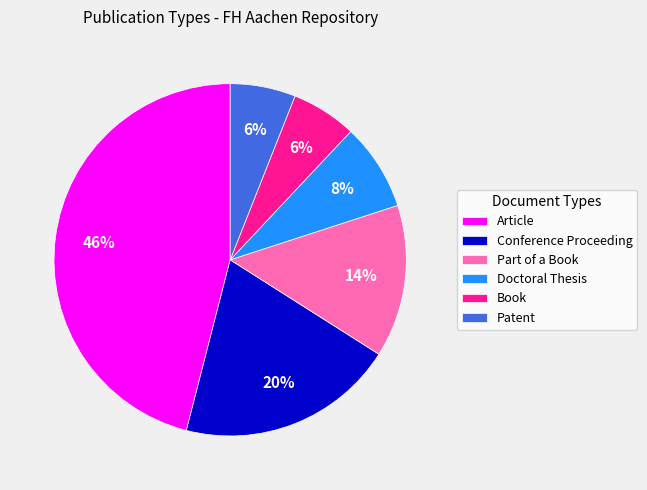

Does Article account for over 50% of the chart?

No